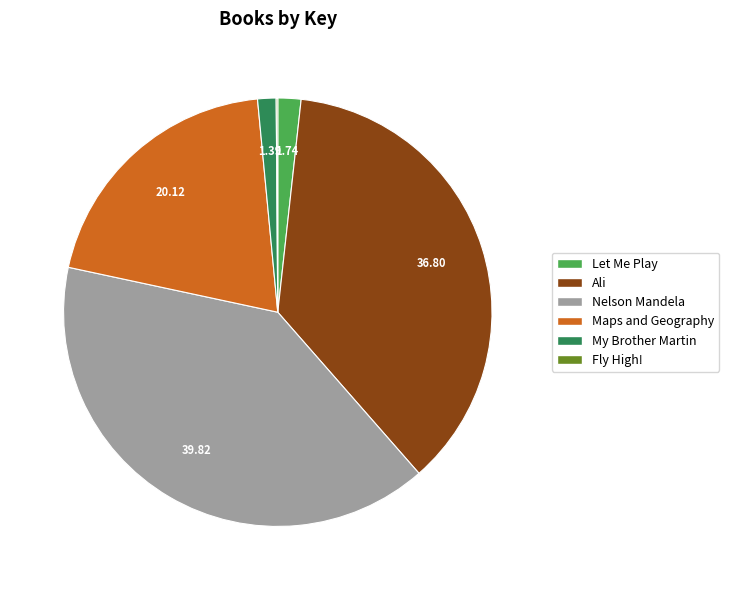

Approximately how many times larger is the value at Maps and Geography compared to Nelson Mandela?

0.5